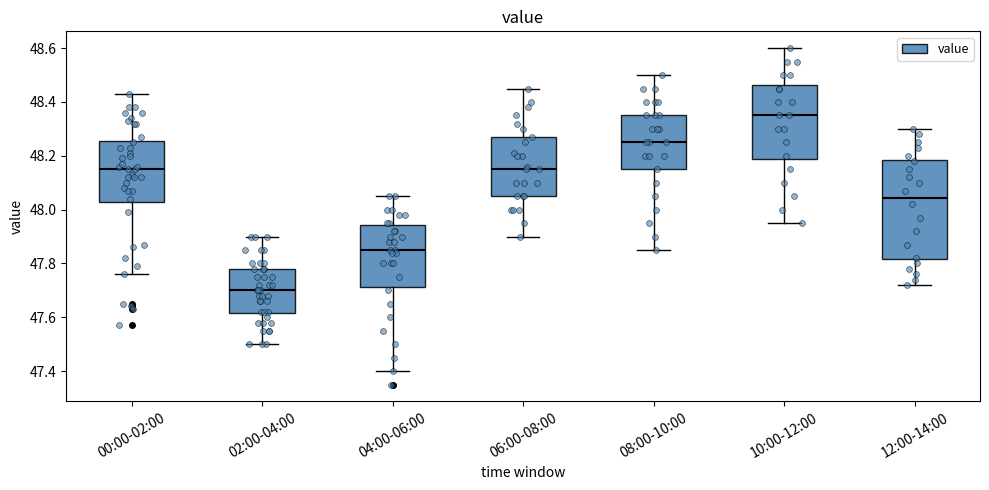

Reading left to right, transcribe this box plot: for each box, give where its median line is, the range the box spans, and where its two whiskers end, as read against the y-axis. The values are not printed on the chart, so give them approximately, as read against the axis.

00:00-02:00: median 48.16, box 48.02 to 48.26, whiskers 47.76 to 48.44
02:00-04:00: median 47.70, box 47.62 to 47.78, whiskers 47.50 to 47.90
04:00-06:00: median 47.86, box 47.72 to 47.94, whiskers 47.40 to 48.06
06:00-08:00: median 48.16, box 48.06 to 48.28, whiskers 47.90 to 48.46
08:00-10:00: median 48.26, box 48.16 to 48.36, whiskers 47.86 to 48.50
10:00-12:00: median 48.36, box 48.18 to 48.46, whiskers 47.96 to 48.60
12:00-14:00: median 48.04, box 47.82 to 48.18, whiskers 47.72 to 48.30